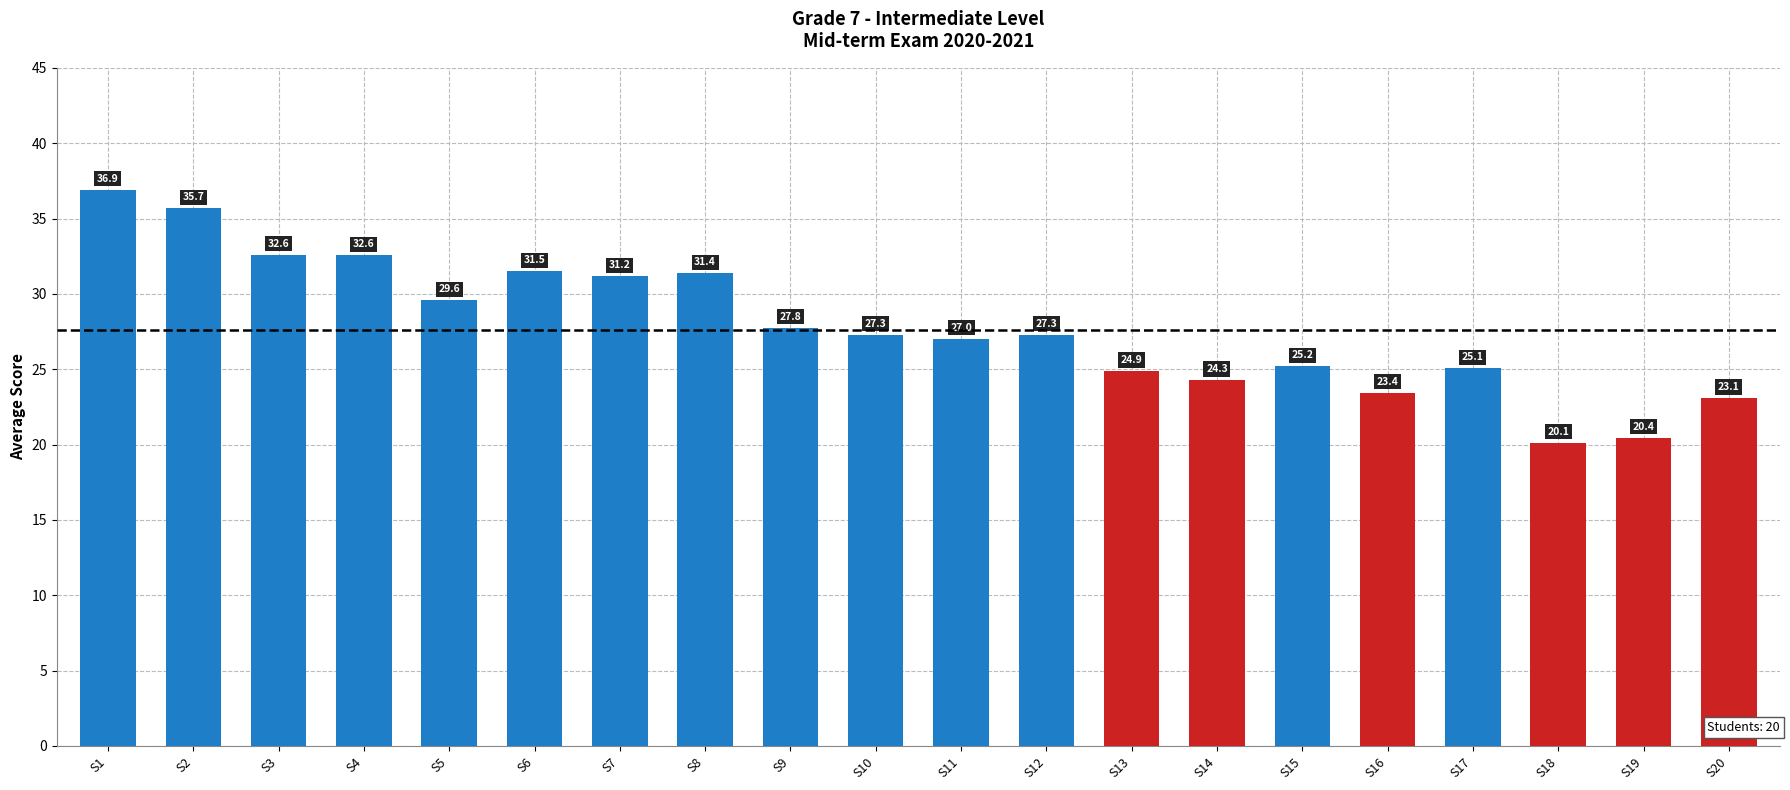

What is the minimum value shown in the chart?

20.1